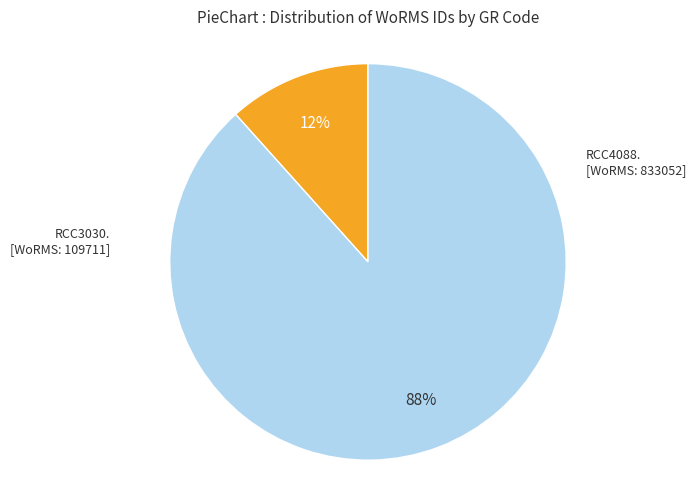

To the nearest percent, what is the average slice percentage?

50%